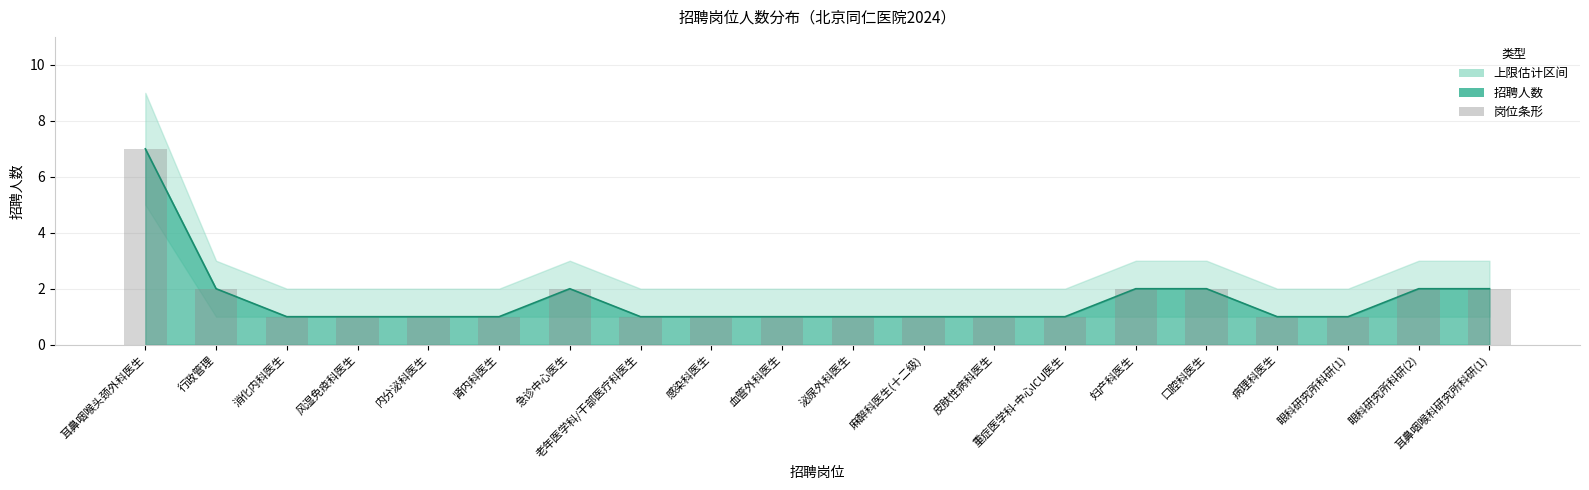

At which category does the chart reach its peak across all series?

耳鼻咽喉头颈外科医生